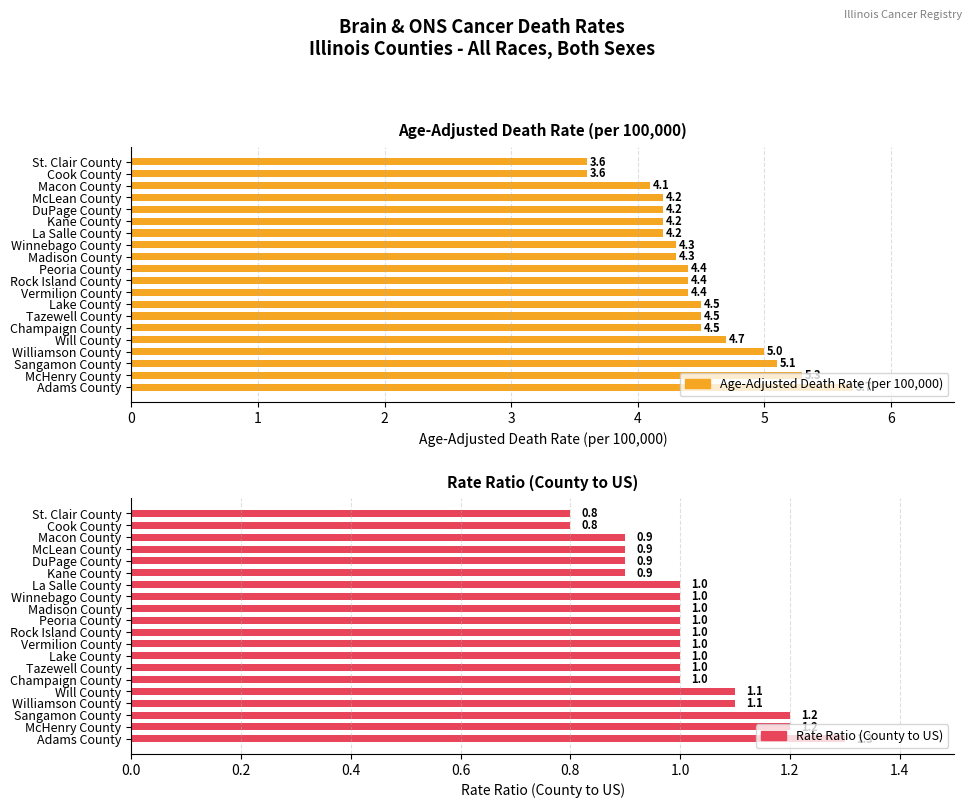

What are all the series names shown in the legend?

Age-Adjusted Death Rate (per 100,000), Rate Ratio (County to US)